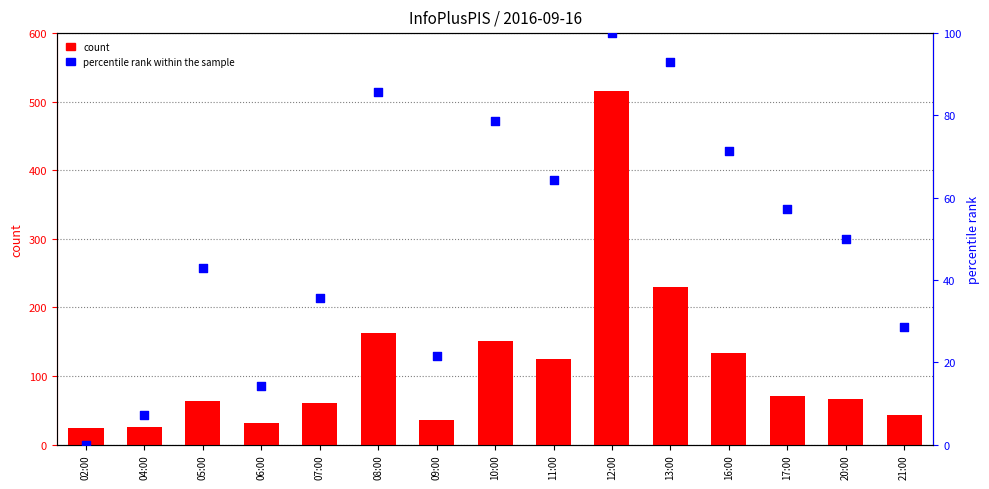

Is the value of count at 10:00 greater than the value of percentile rank within the sample at 05:00?

Yes